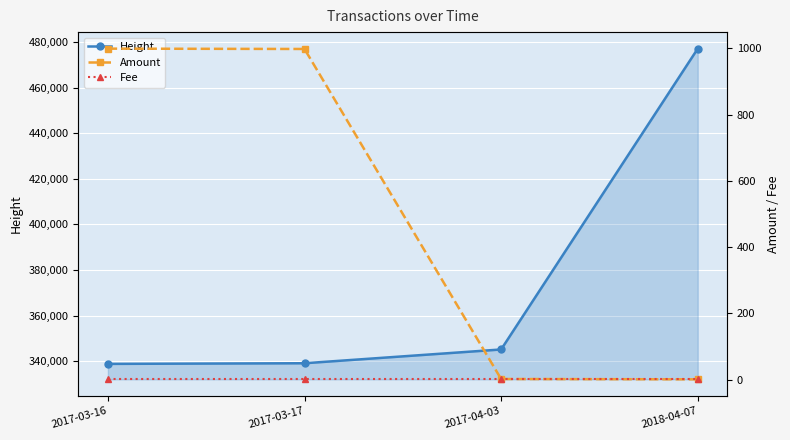

What are all the series names shown in the legend?

Height, Amount, Fee